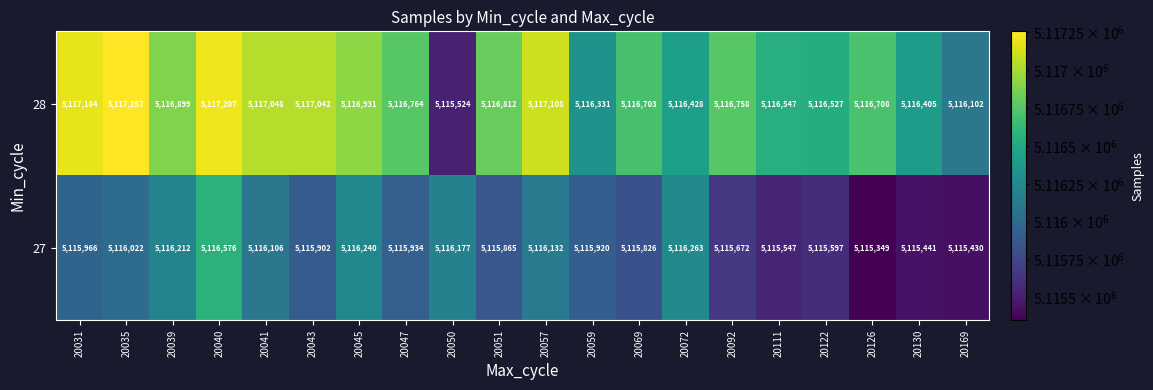

Which series has the largest total across all categories?

28